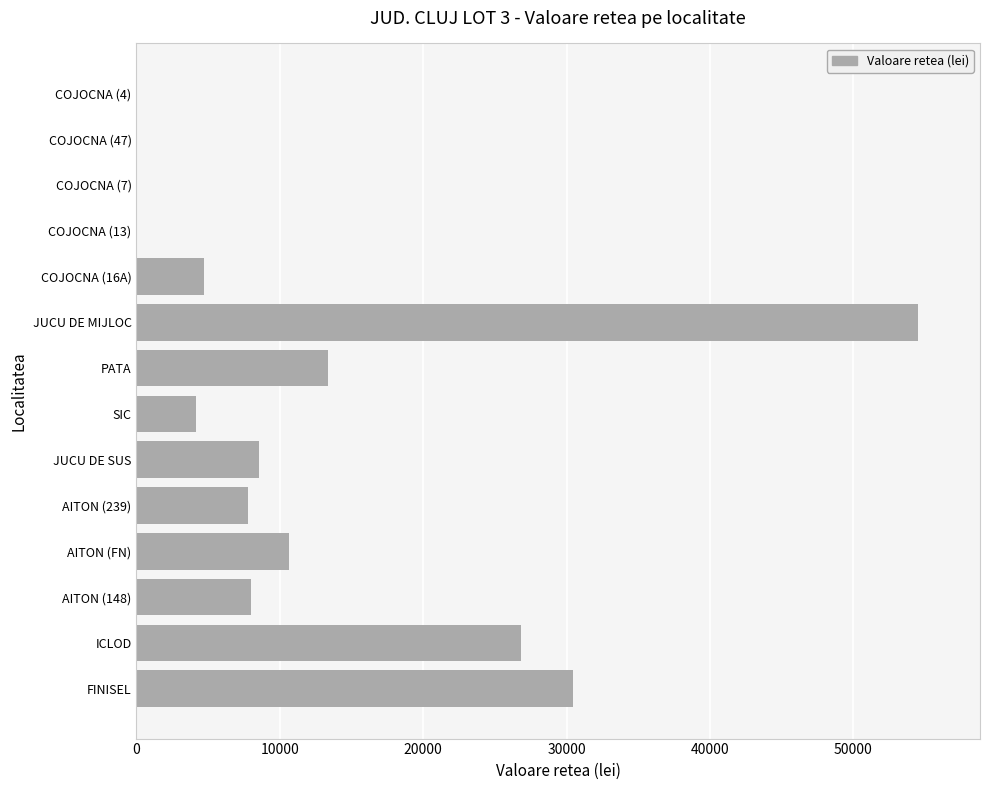

What is the approximate value at PATA?

13339.3